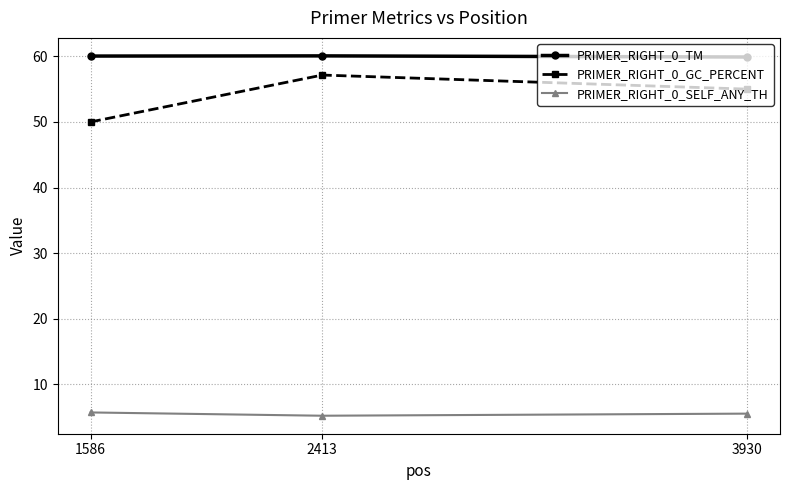

At how many categories does at least one series exceed 43?

3